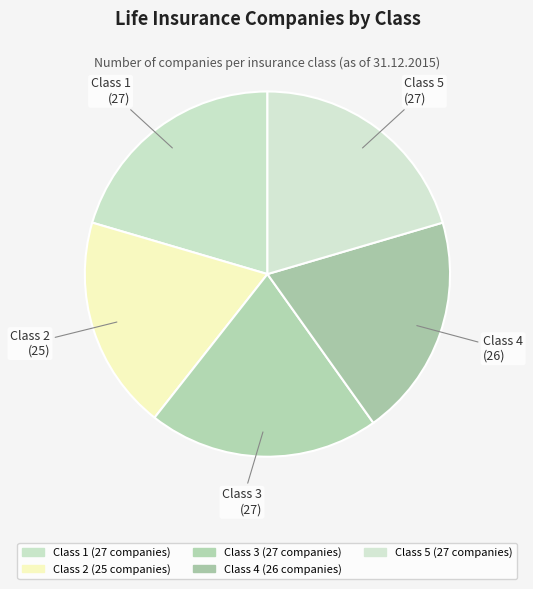

How many slices are in this pie chart?

5